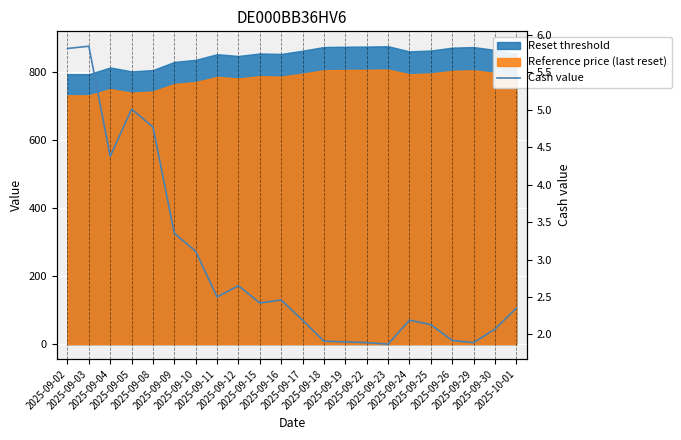

What is the ratio of the value at 2025-09-24 to the value at 2025-09-04?

0.5